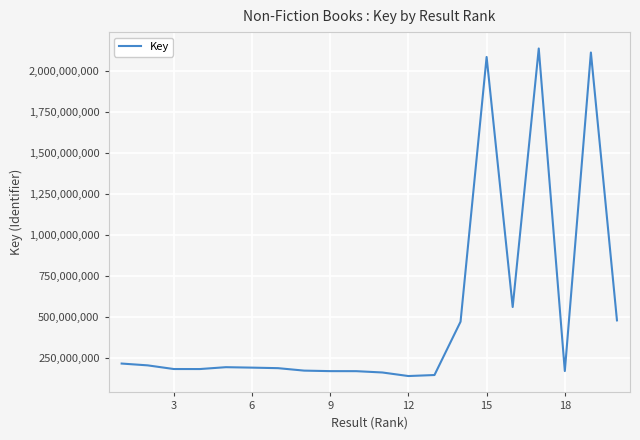

What is the maximum value shown in the chart?

2137661379